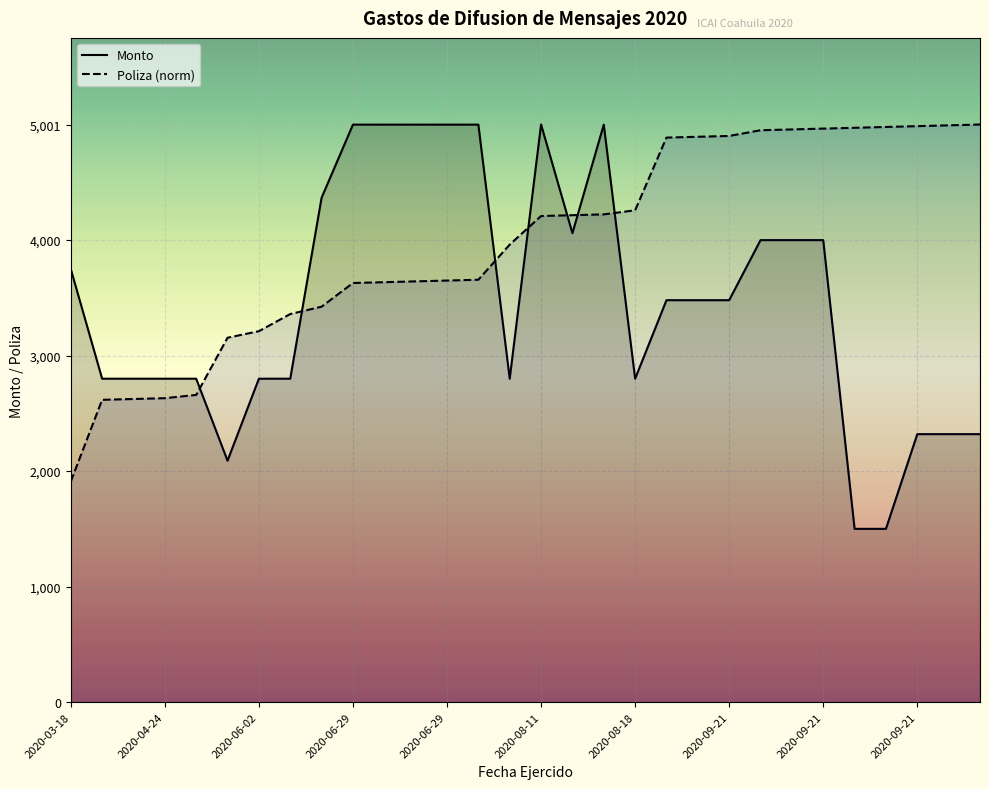

At which label does Monto reach its peak?

2020-08-11